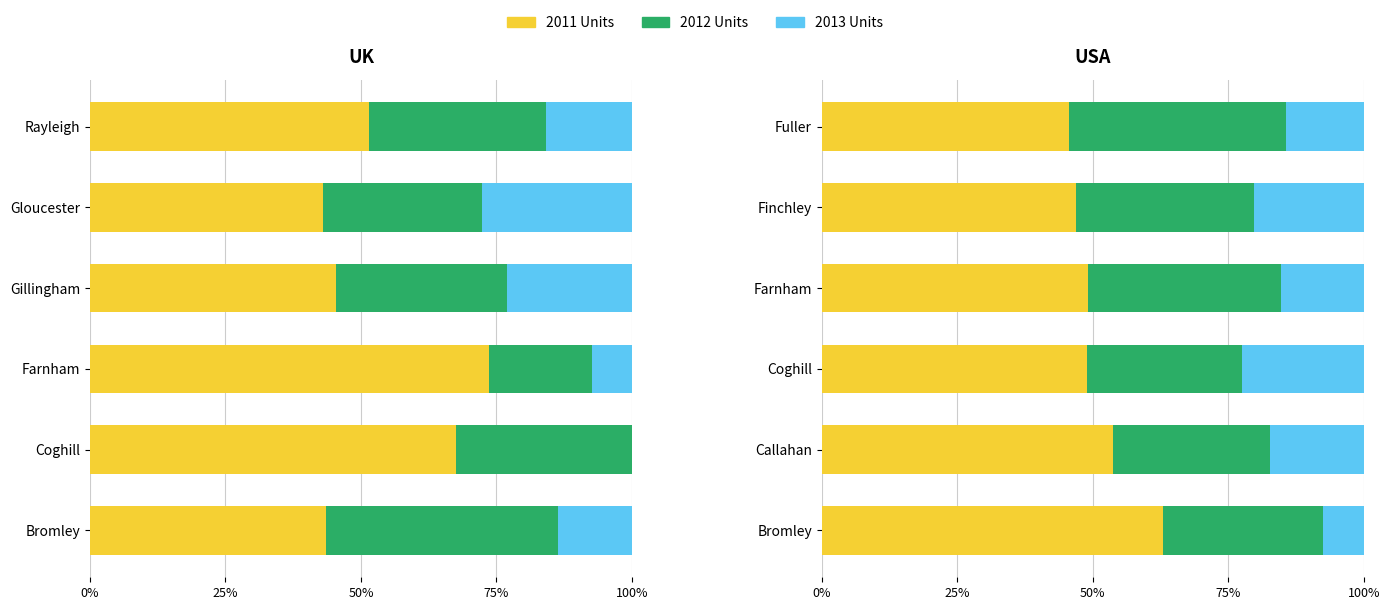

Which series has the largest range (max minus min)?

2011 Units